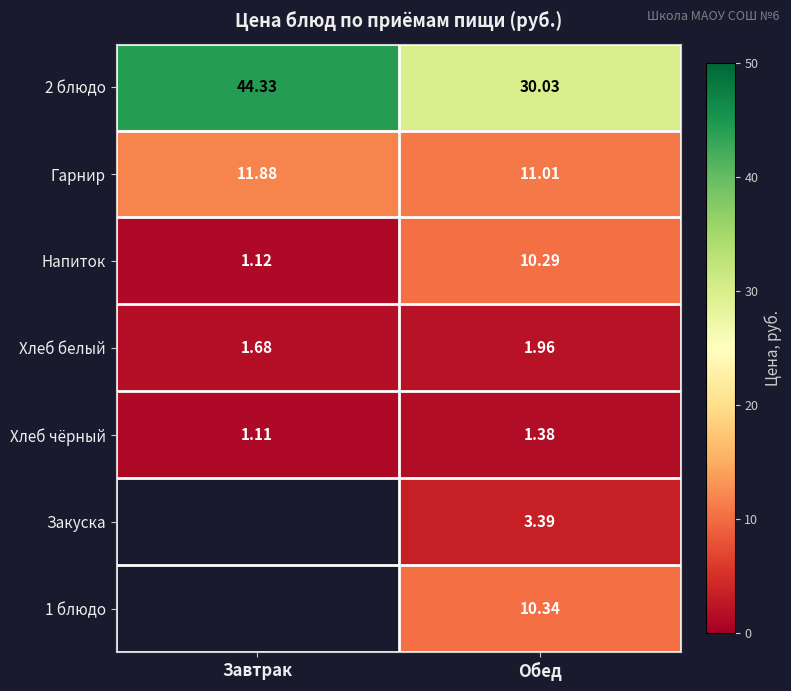

At which label is 2 блюдо closest to 37?

Обед